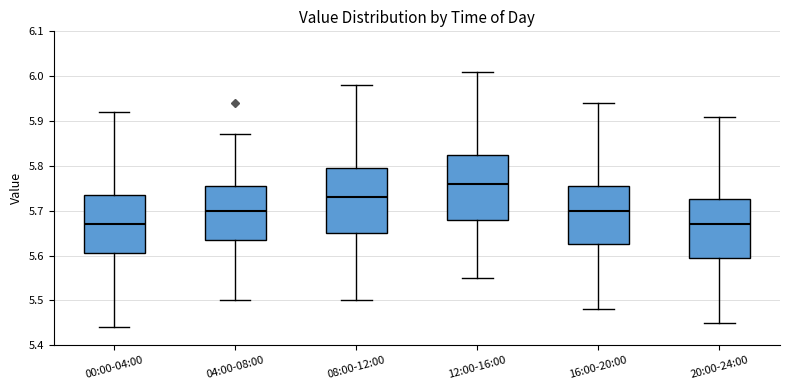

Reading left to right, read every box against the y-axis: the position of its median line, the range the box covers, and the ends of its whiskers. The values are not printed on the chart, so give them approximately, as read against the axis.

00:00-04:00: median 5.67, box 5.61 to 5.74, whiskers 5.44 to 5.92
04:00-08:00: median 5.70, box 5.64 to 5.76, whiskers 5.50 to 5.87
08:00-12:00: median 5.73, box 5.65 to 5.80, whiskers 5.50 to 5.98
12:00-16:00: median 5.76, box 5.68 to 5.83, whiskers 5.55 to 6.01
16:00-20:00: median 5.70, box 5.63 to 5.76, whiskers 5.48 to 5.94
20:00-24:00: median 5.67, box 5.60 to 5.73, whiskers 5.45 to 5.91